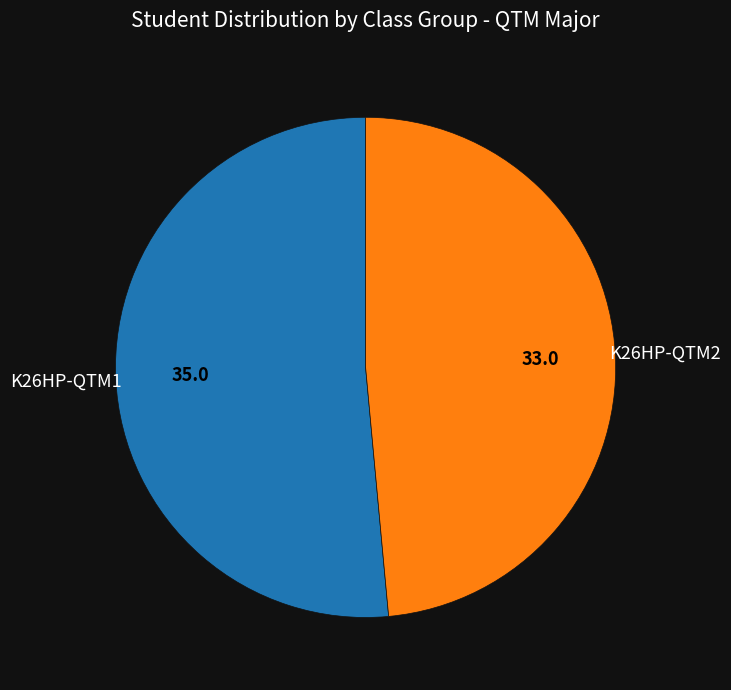

Rank the categories by value from highest to lowest.

K26HP-QTM1, K26HP-QTM2